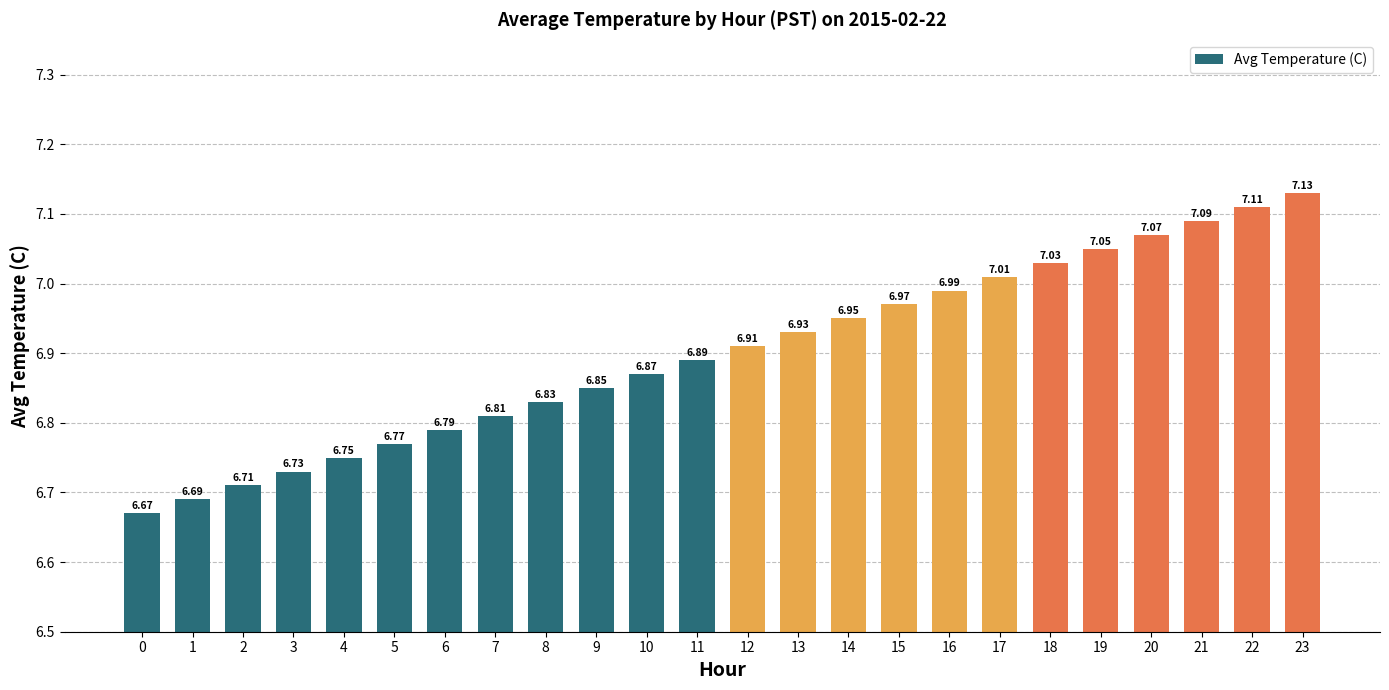

List the labels in order of value, smallest first.

0, 1, 2, 3, 4, 5, 6, 7, 8, 9, 10, 11, 12, 13, 14, 15, 16, 17, 18, 19, 20, 21, 22, 23